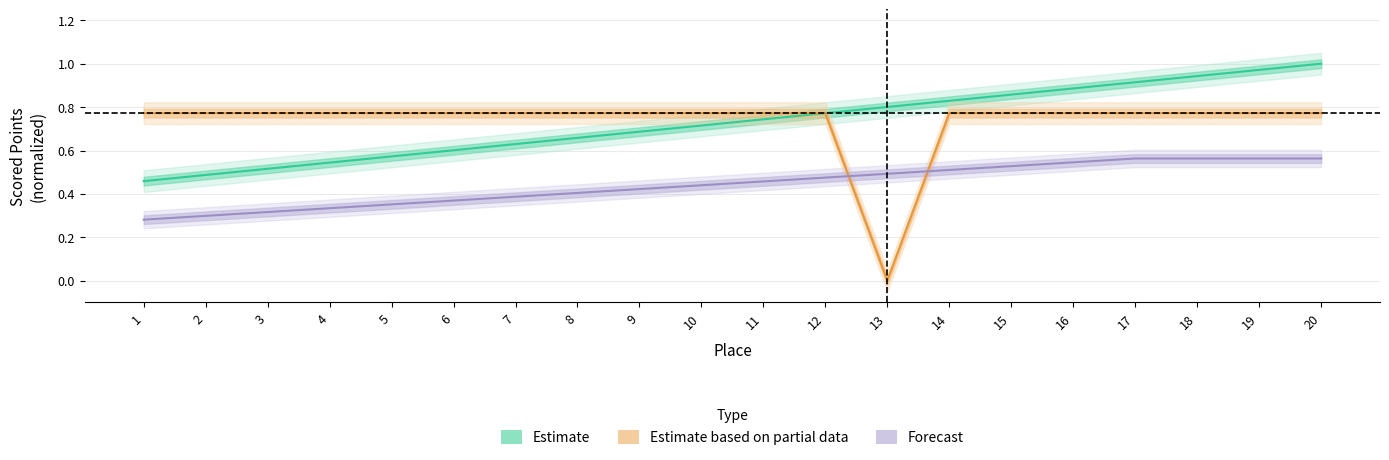

At which category is the sum across all series the highest?

20